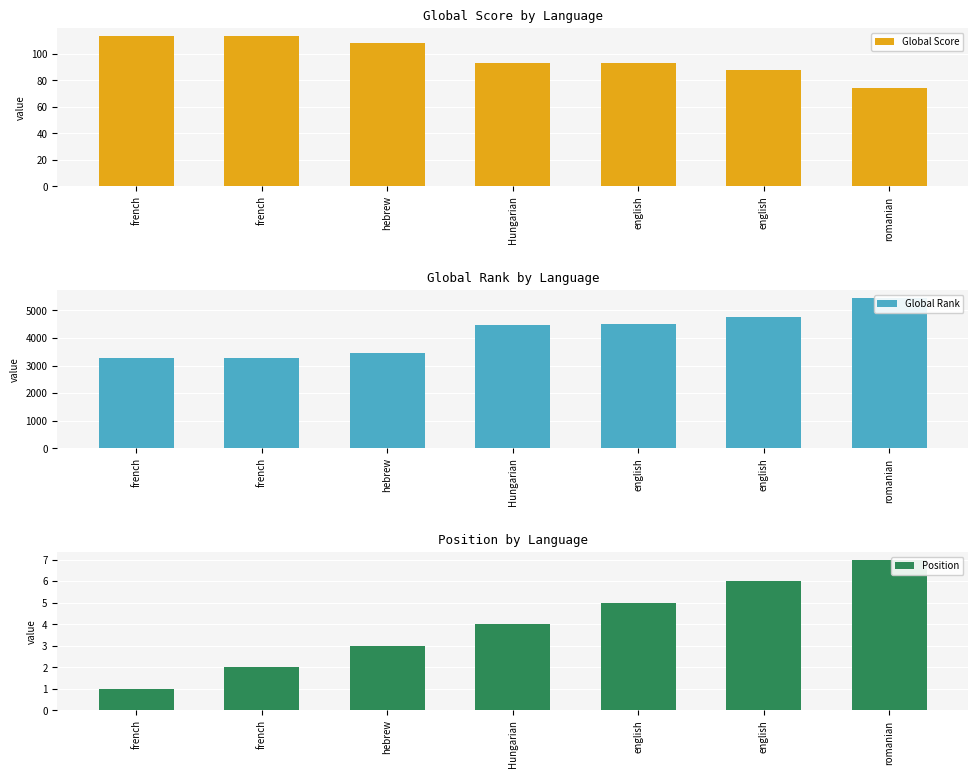

Between hebrew and Hungarian, which series saw the biggest shift?

Global Rank